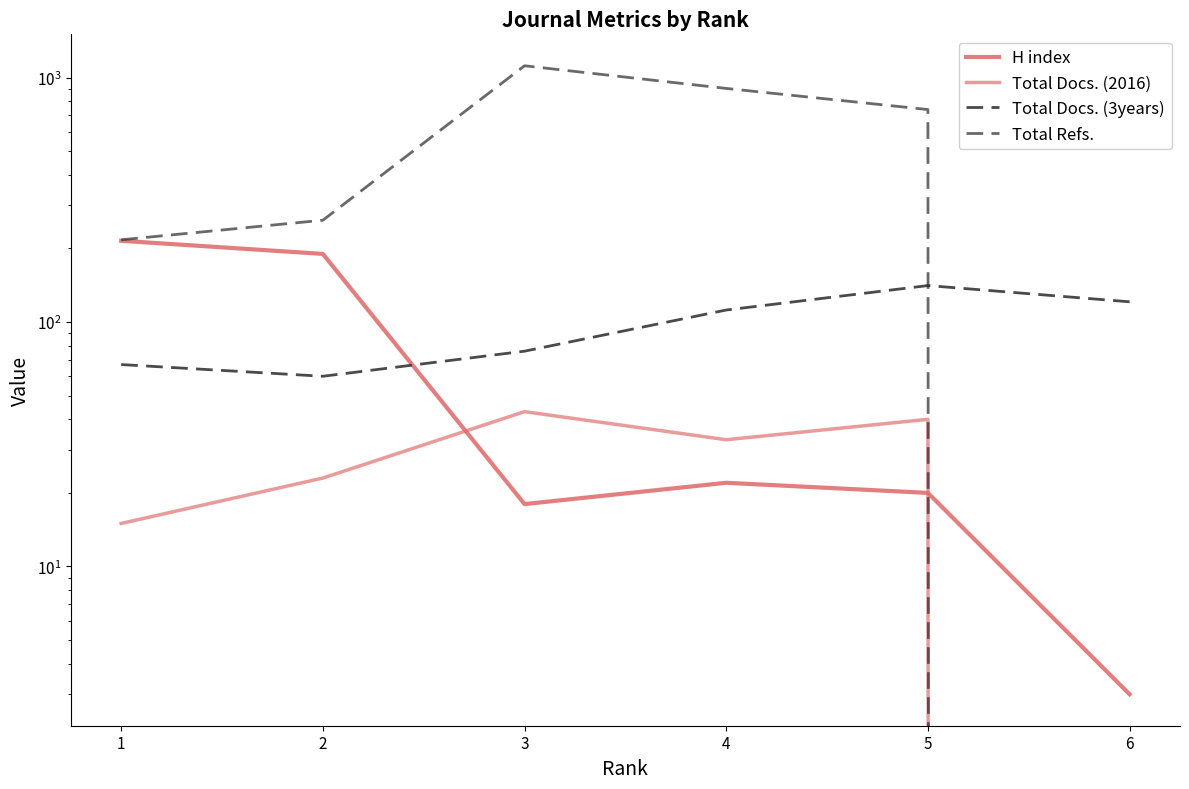

True or false: Total Refs. and Total Docs. (2016) intersect in this chart.

False